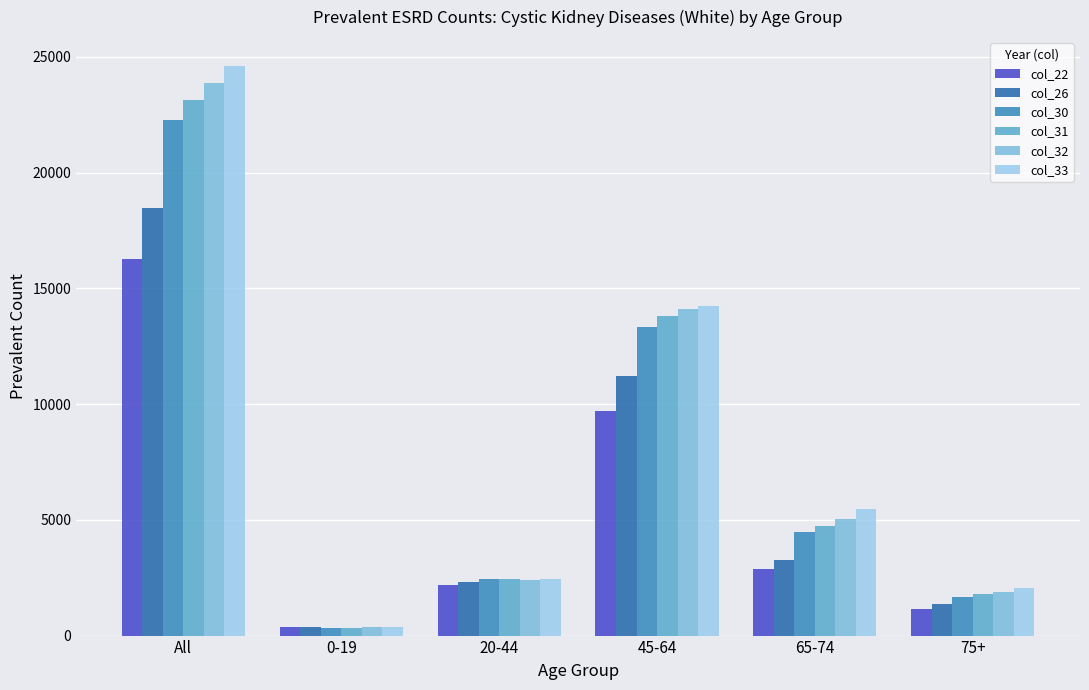

What is the label of the 1st bar from the left?

All